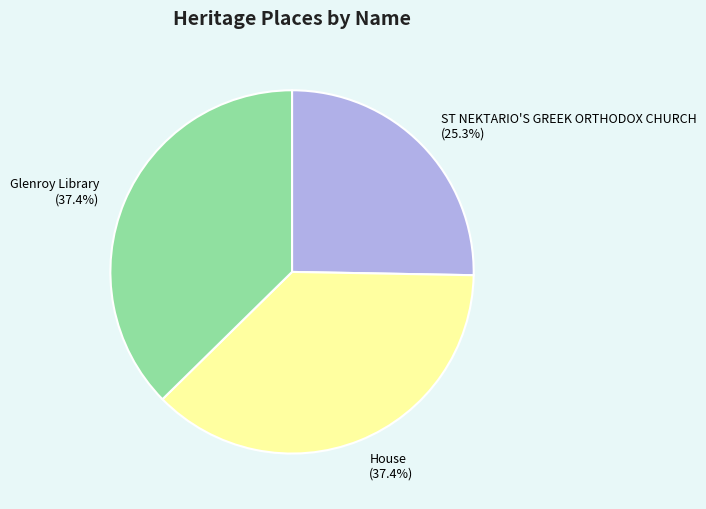

Which category has the smallest portion of the pie?

ST NEKTARIO'S GREEK ORTHODOX CHURCH